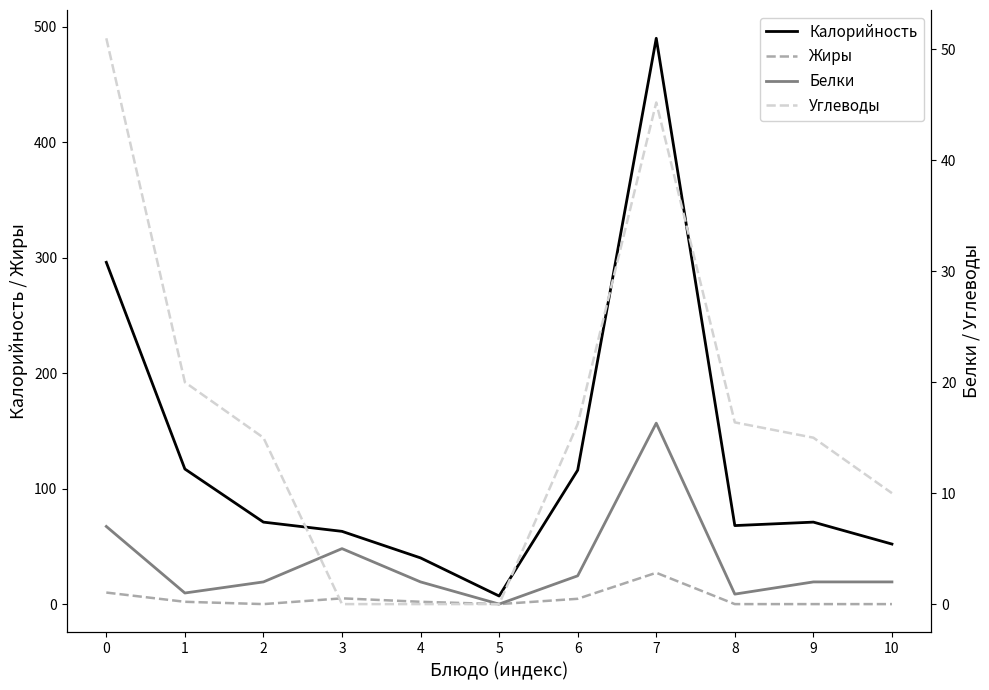

What is the spread (max minus min) of values at 10?

52.0